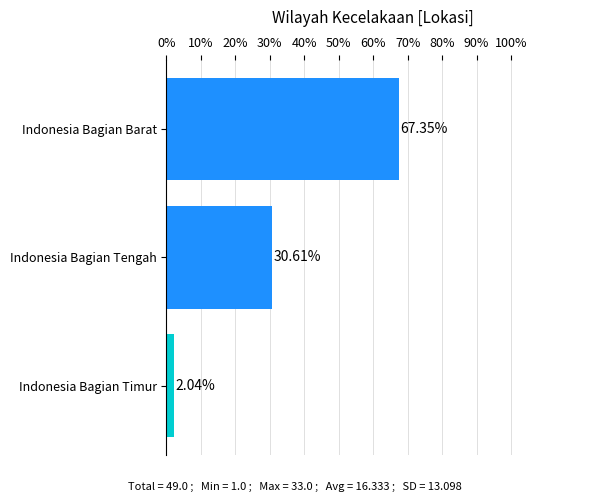

Between Indonesia Bagian Timur and Indonesia Bagian Barat, which is larger?

Indonesia Bagian Barat